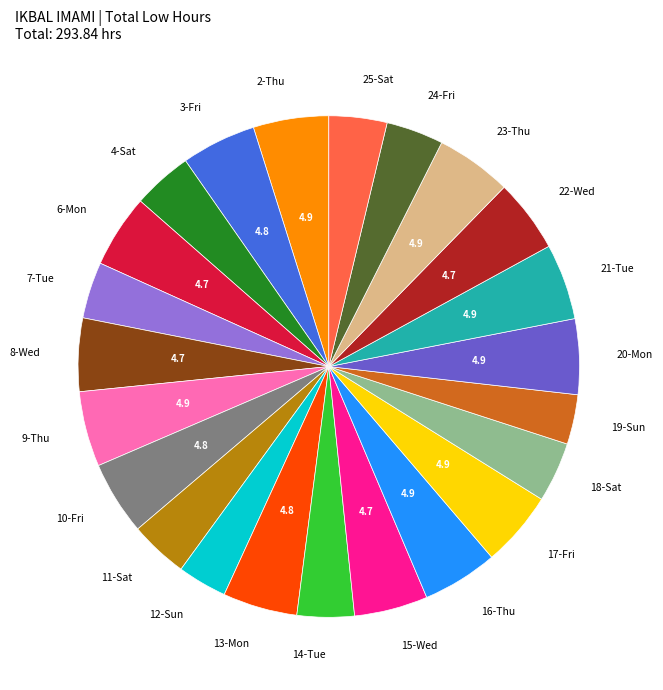

Does any single category account for the majority?

No